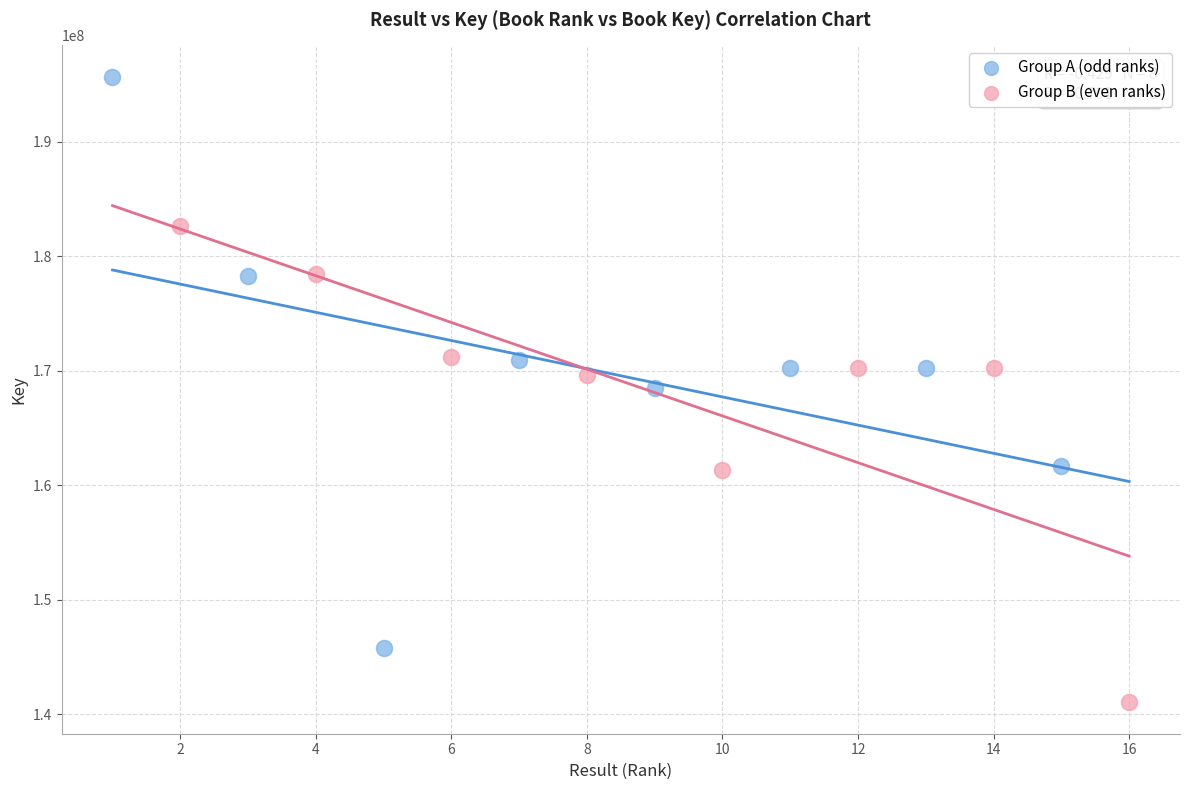

Which series has the widest spread of Y values?

Group A (odd ranks)